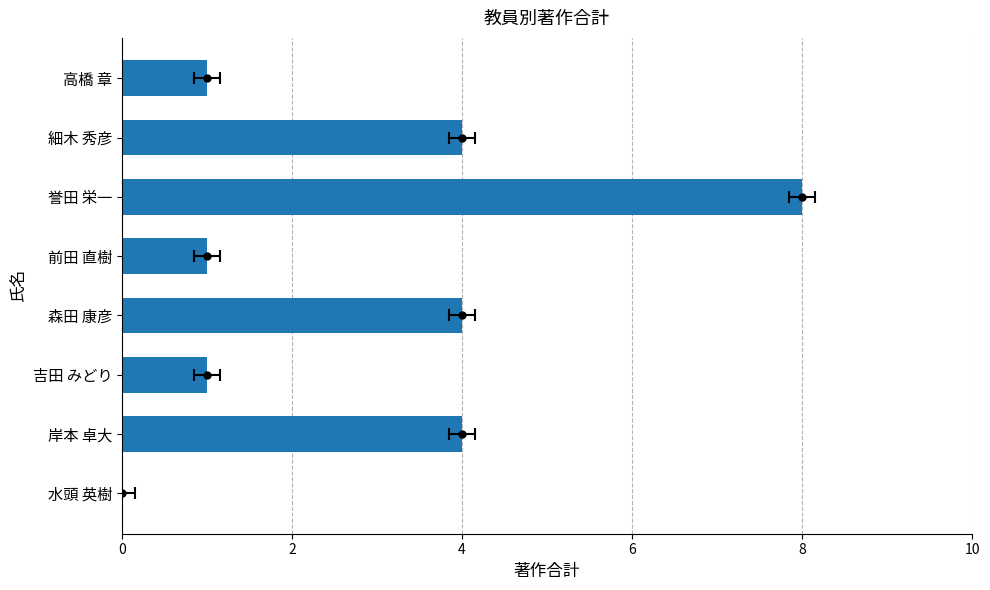

Where is the data nearest to the value 4?

細木 秀彦